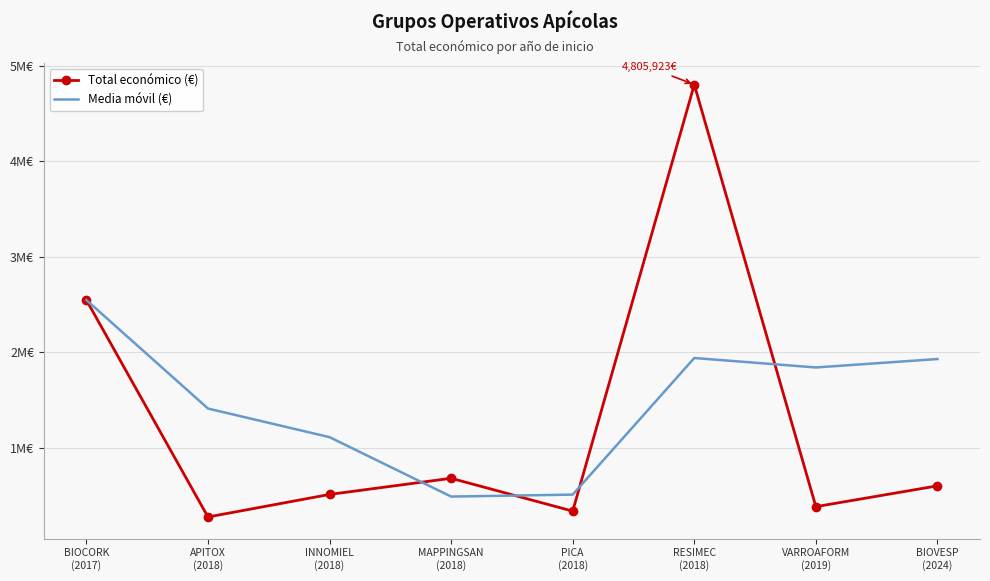

What are all the series names shown in the legend?

Total económico (€), Media móvil (€)